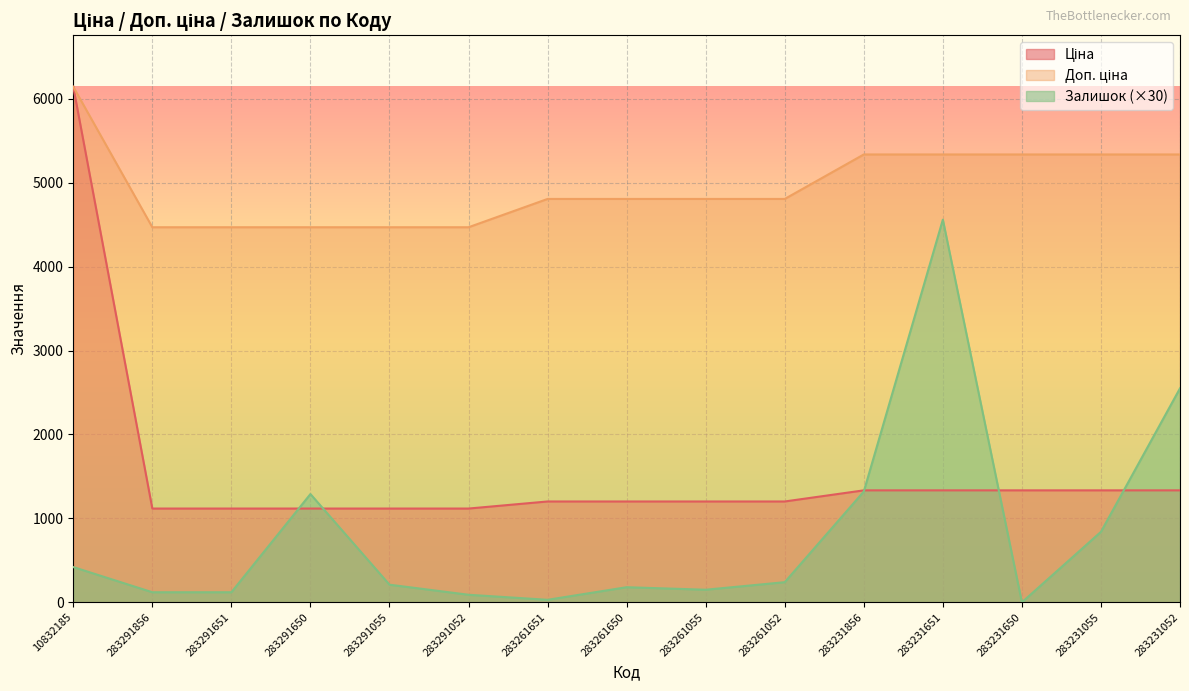

What is the lowest value of the Доп. ціна series?

4469.5